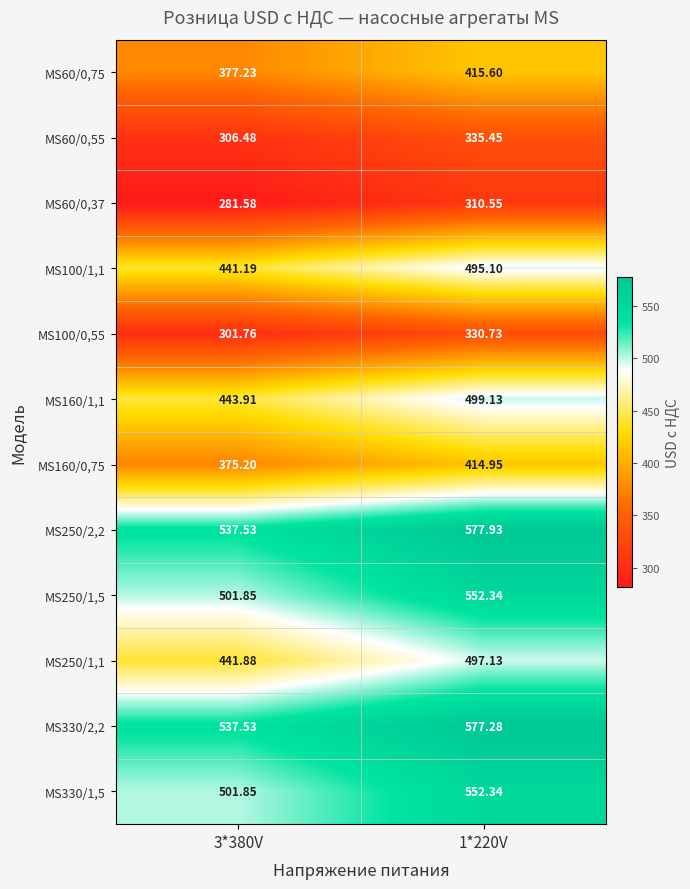

Is the value of MS330/1,5 at 3*380V greater than the value of MS60/0,55 at 1*220V?

Yes